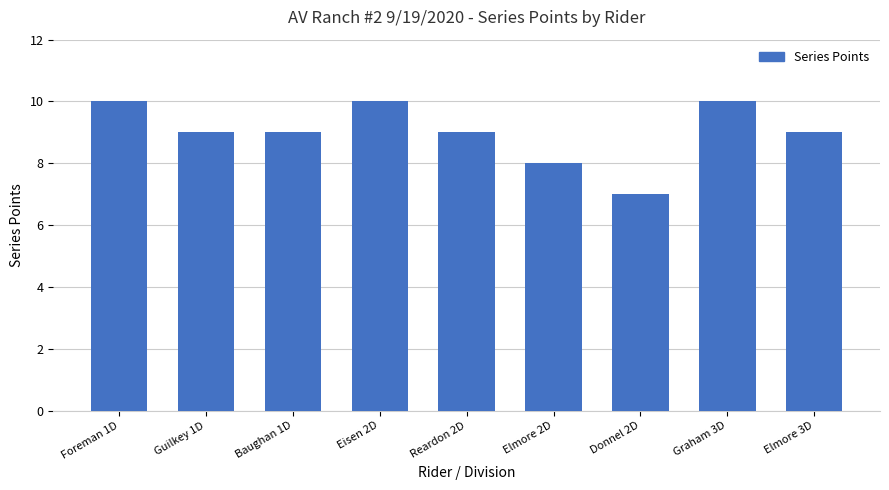

What is the change in value from Eisen 2D to Elmore 2D?

-2